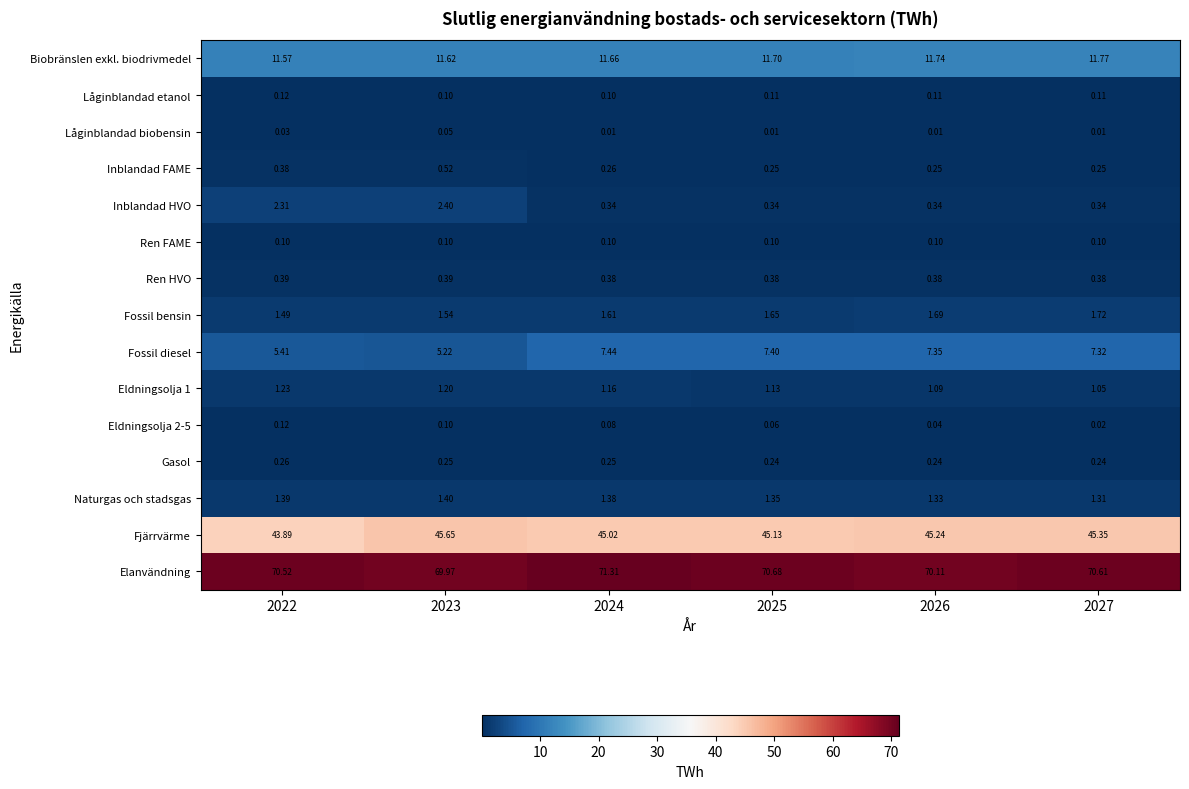

Which series has the largest range (max minus min)?

Fossil diesel